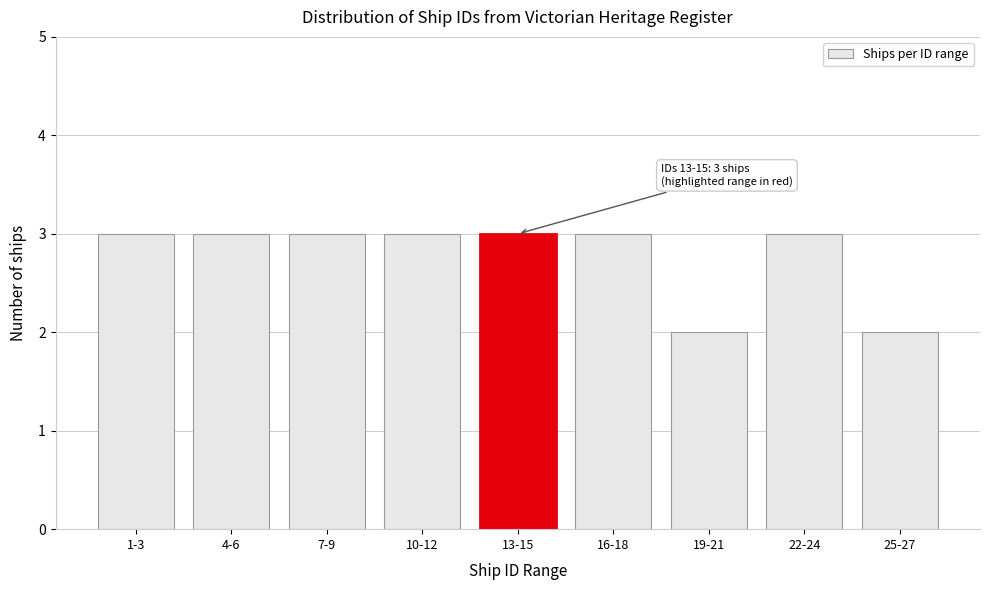

Reading left to right, transcribe all the data shown in this chart.

1-3=3	4-6=3	7-9=3	10-12=3	13-15=3	16-18=3	19-21=2	22-24=3	25-27=2